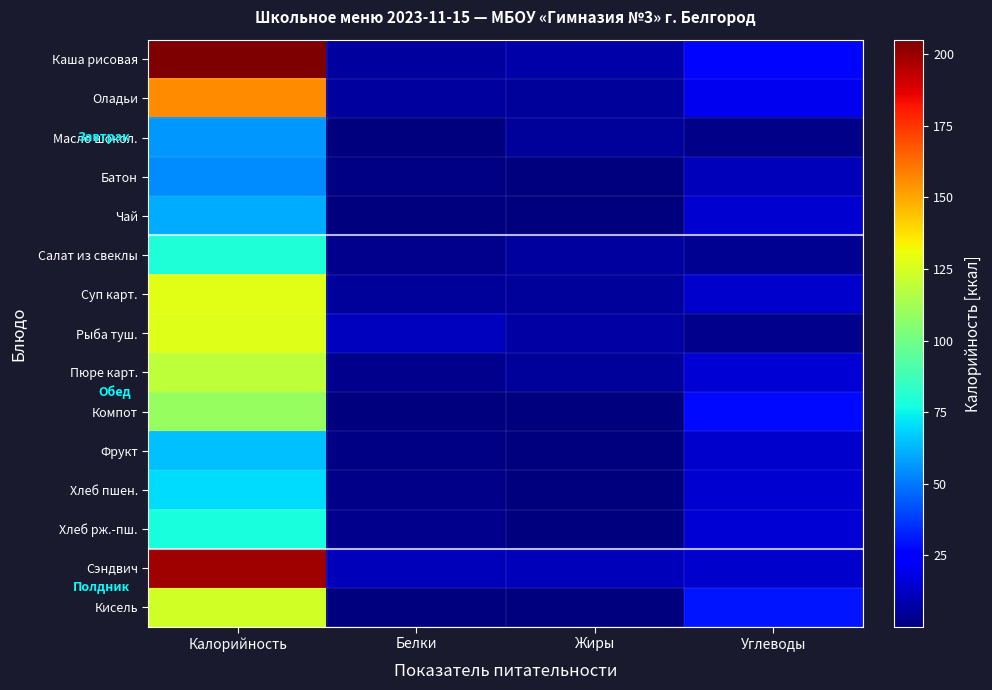

Reading left to right, list all the values displayed in this chart.

Каша рисовая: Калорийность=205.0	Белки=6.0	Жиры=8.0	Углеводы=27.0
Оладьи: Калорийность=156.1	Белки=5.9	Жиры=5.6	Углеводы=20.6
Масло шокол.: Калорийность=56.3	Белки=0.2	Жиры=5.3	Углеводы=1.9
Батон: Калорийность=54.0	Белки=1.6	Жиры=0.1	Углеводы=10.6
Чай: Калорийность=60.5	Белки=0.1	Жиры=0.0	Углеводы=15.0
Салат из свеклы: Калорийность=80.0	Белки=3.0	Жиры=6.0	Углеводы=4.0
Суп карт.: Калорийность=128.0	Белки=5.0	Жиры=5.0	Углеводы=14.0
Рыба туш.: Калорийность=127.0	Белки=12.0	Жиры=7.0	Углеводы=3.0
Пюре карт.: Калорийность=119.0	Белки=3.0	Жиры=5.0	Углеводы=16.0
Компот: Калорийность=109.5	Белки=0.7	Жиры=0.1	Углеводы=28.0
Фрукт: Калорийность=64.6	Белки=1.4	Жиры=0.2	Углеводы=14.3
Хлеб пшен.: Калорийность=70.2	Белки=2.3	Жиры=0.2	Углеводы=14.8
Хлеб рж.-пш.: Калорийность=78.1	Белки=2.6	Жиры=0.5	Углеводы=15.8
Сэндвич: Калорийность=198.8	Белки=10.9	Жиры=10.9	Углеводы=14.4
Кисель: Калорийность=123.7	Белки=0.6	Жиры=0.1	Углеводы=30.2